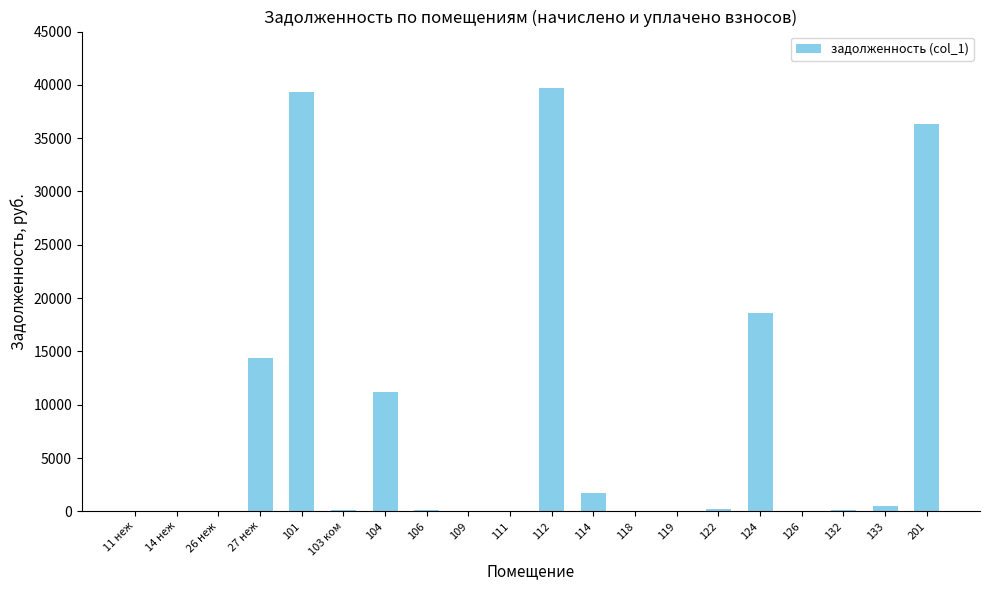

What is the sum of all values?

162330.9